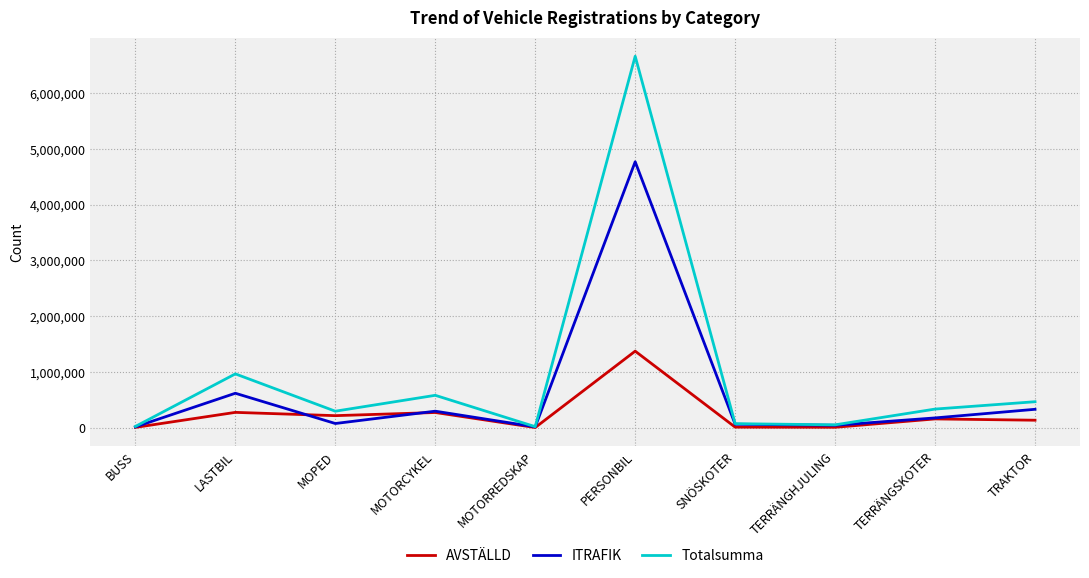

Which category has the highest value in the AVSTÄLLD series?

PERSONBIL